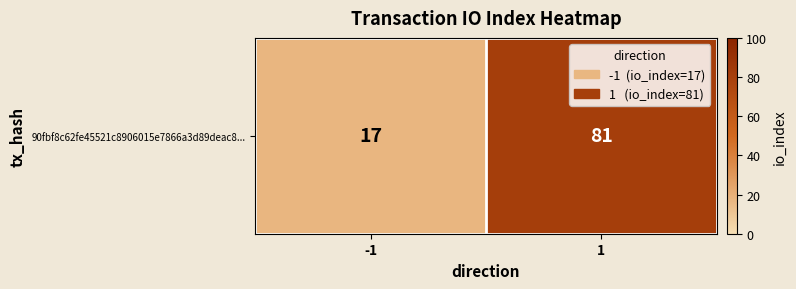

Between -1 and 1, which is larger?

1